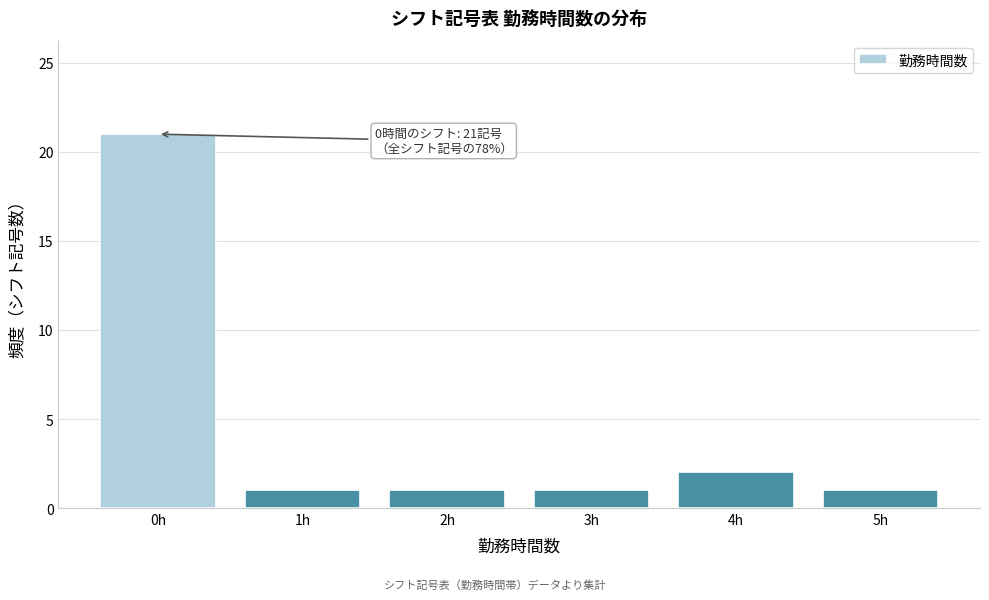

Reading left to right, extract all data points from this chart.

21	1	1	1	2	1